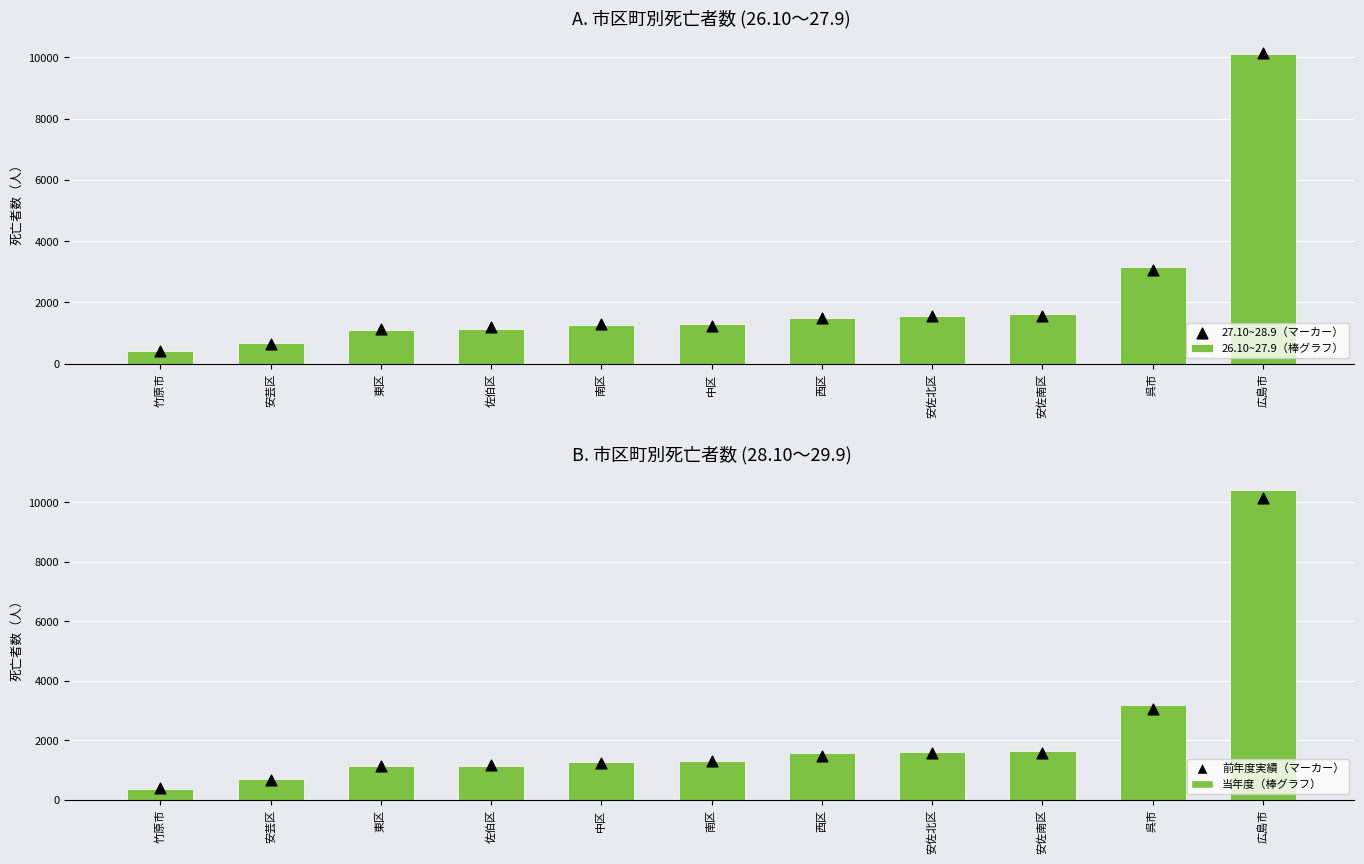

What is the total value across all series at 佐伯区?

3464